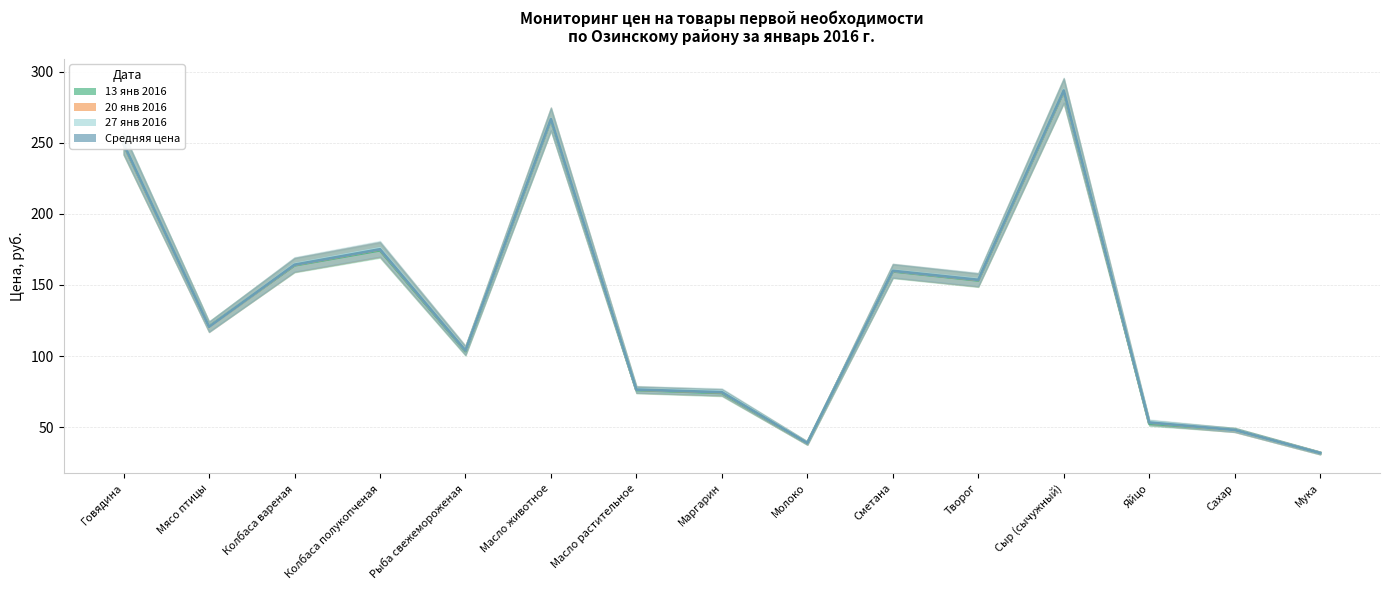

What is the spread (max minus min) of values at Творог?

0.8